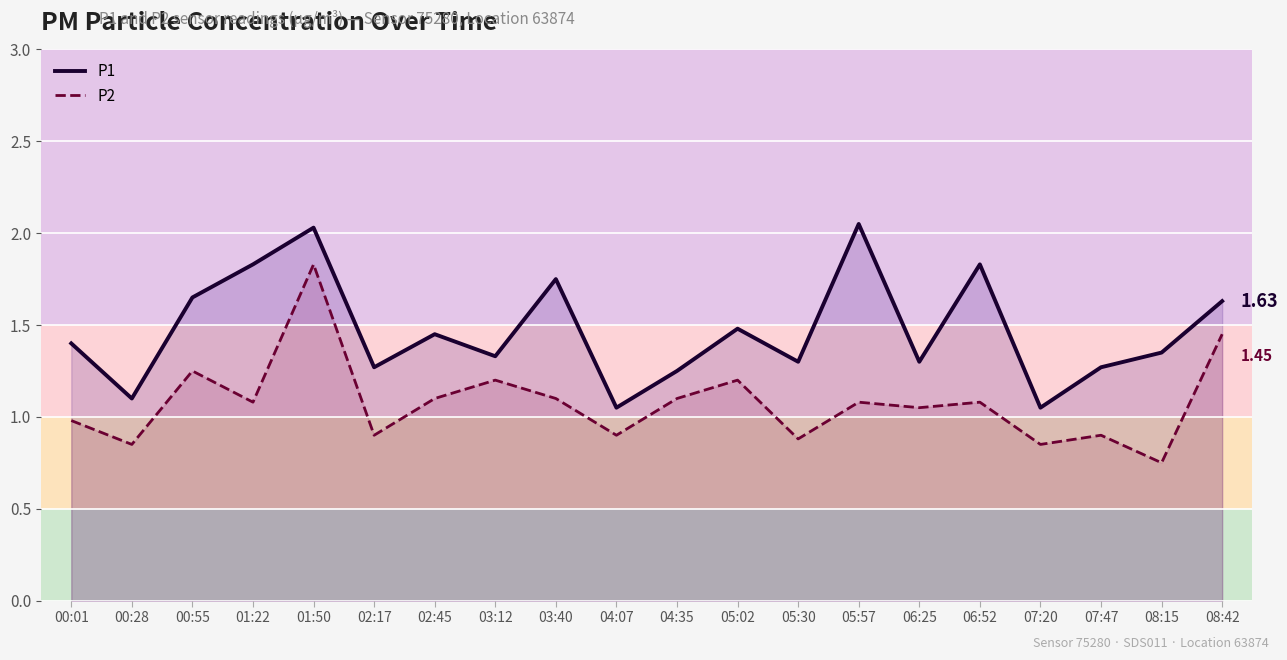

What is the maximum value shown in the chart?

2.0